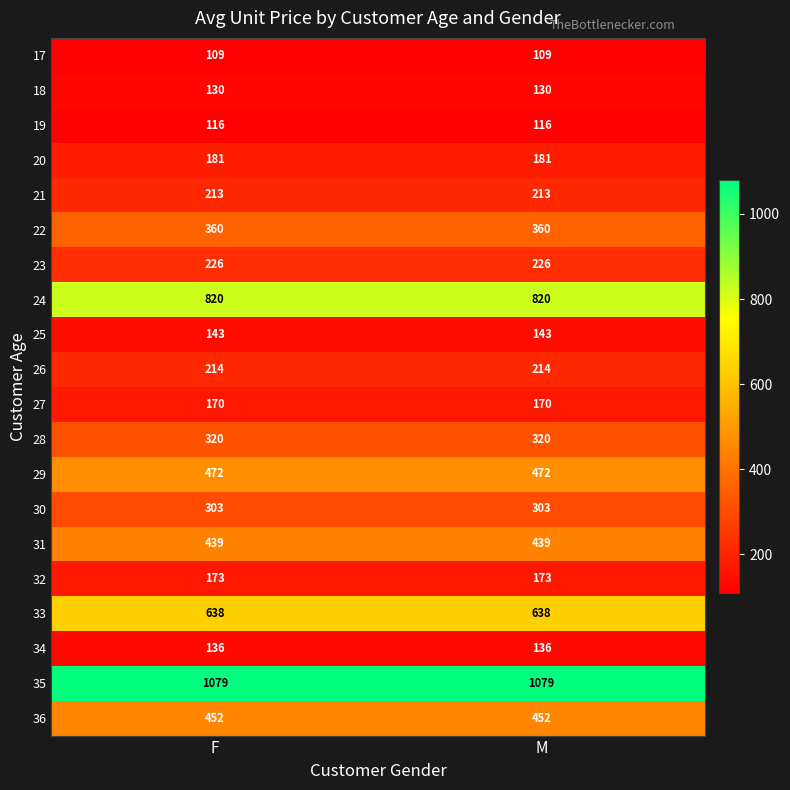

What is the sum of the 32 values at F and M?

346